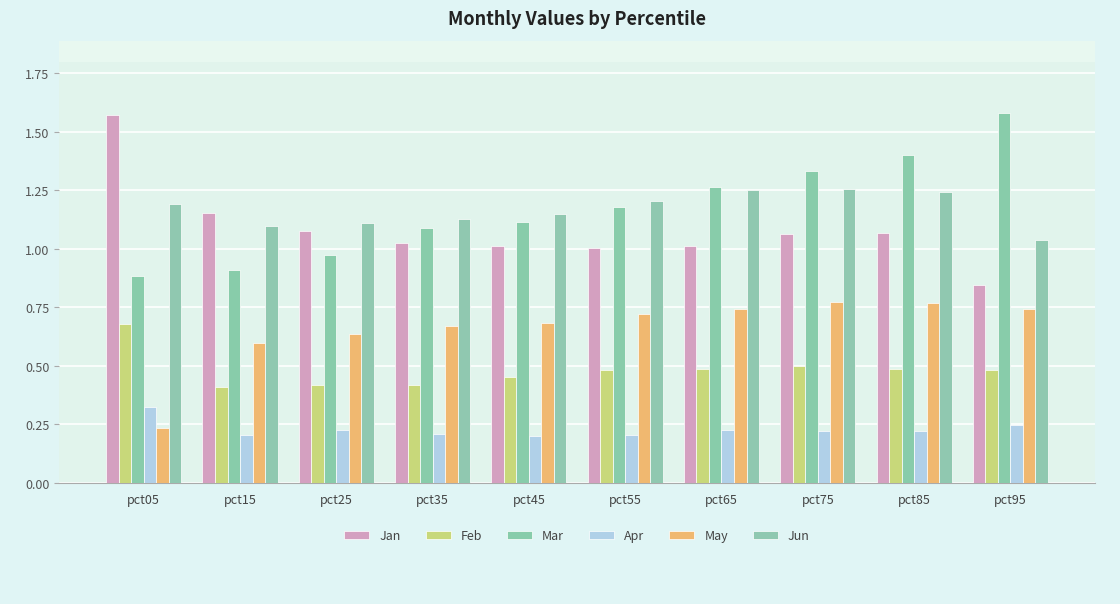

Is it true that Jun equals 0.3 at pct85?

False